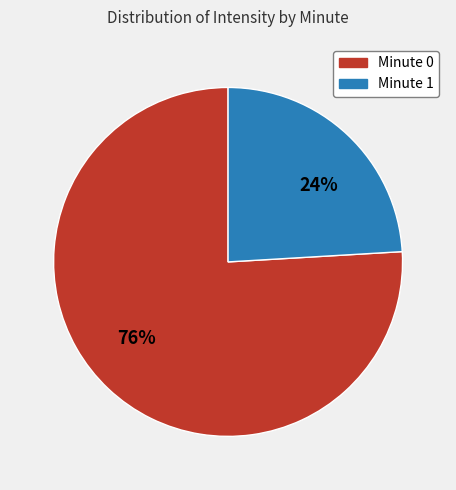

Rank the categories by value from lowest to highest.

24%, 76%